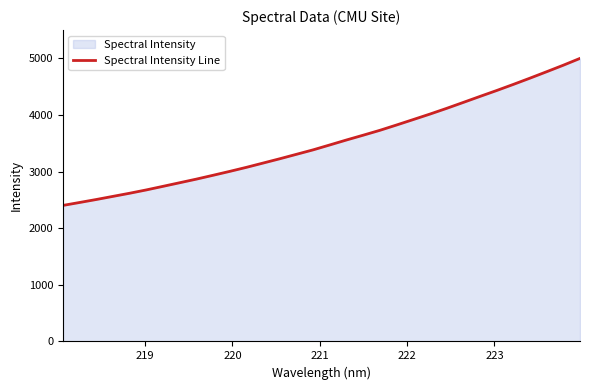

What is the difference between the maximum and minimum values?

2595.8